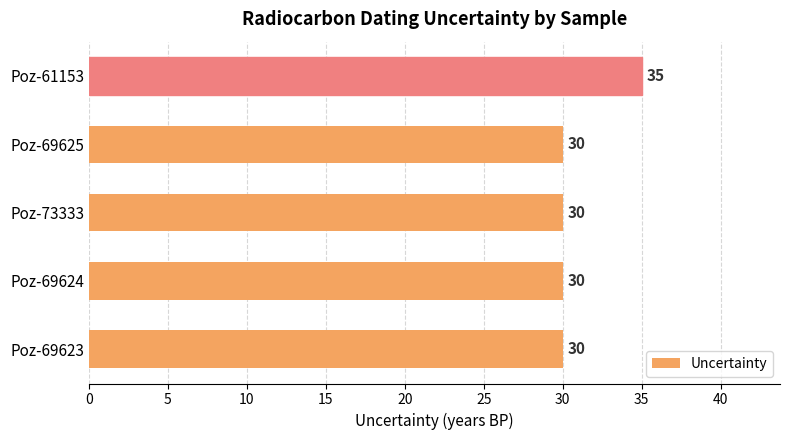

Approximately how many times larger is the value at Poz-69624 compared to Poz-73333?

1.0